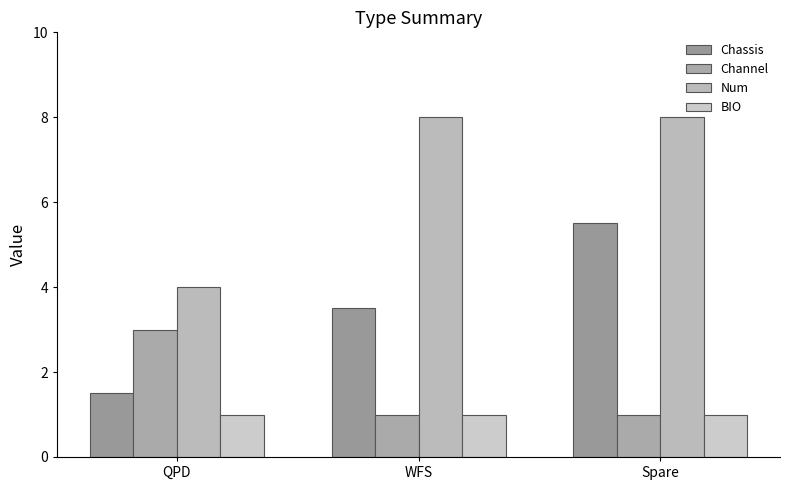

What is the difference between the Channel values at QPD and WFS?

2.0